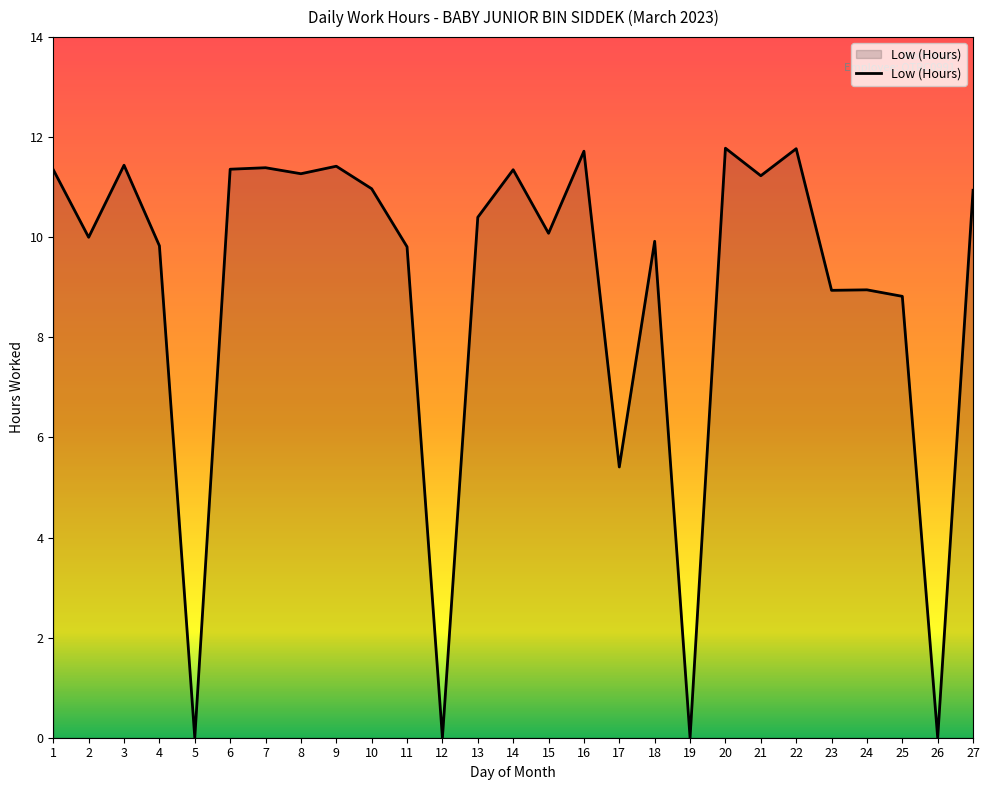

The value at 2 is 5.1. True or false?

False